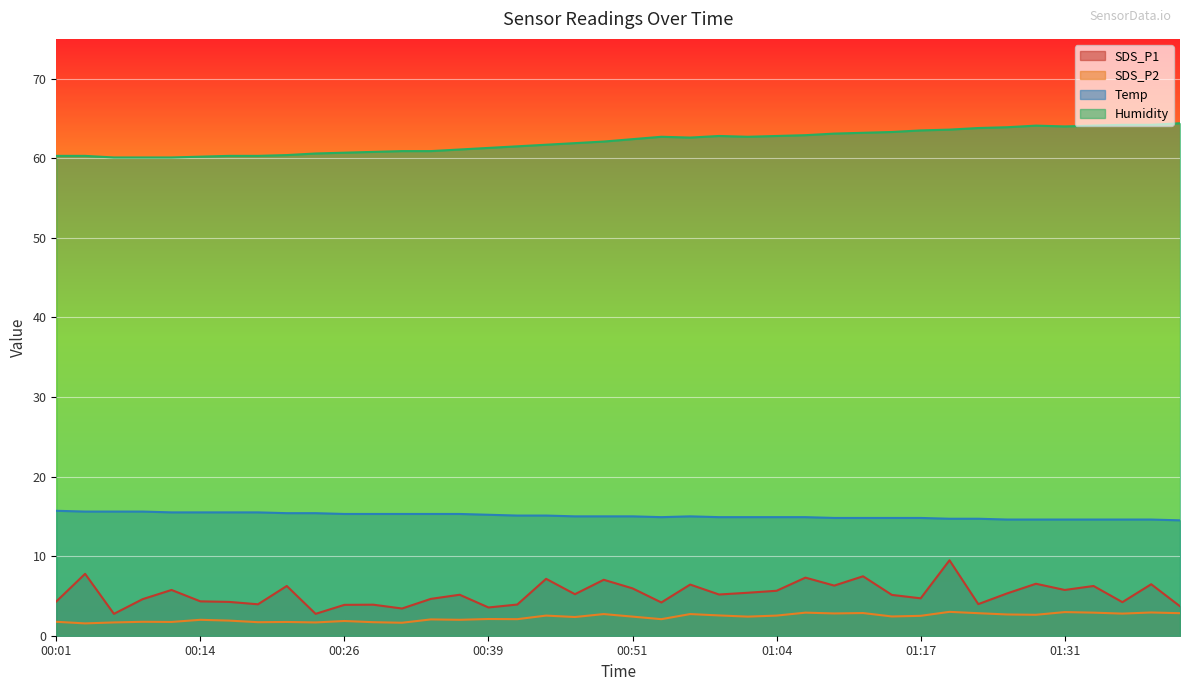

True or false: SDS_P1 and SDS_P2 cross at least once.

False